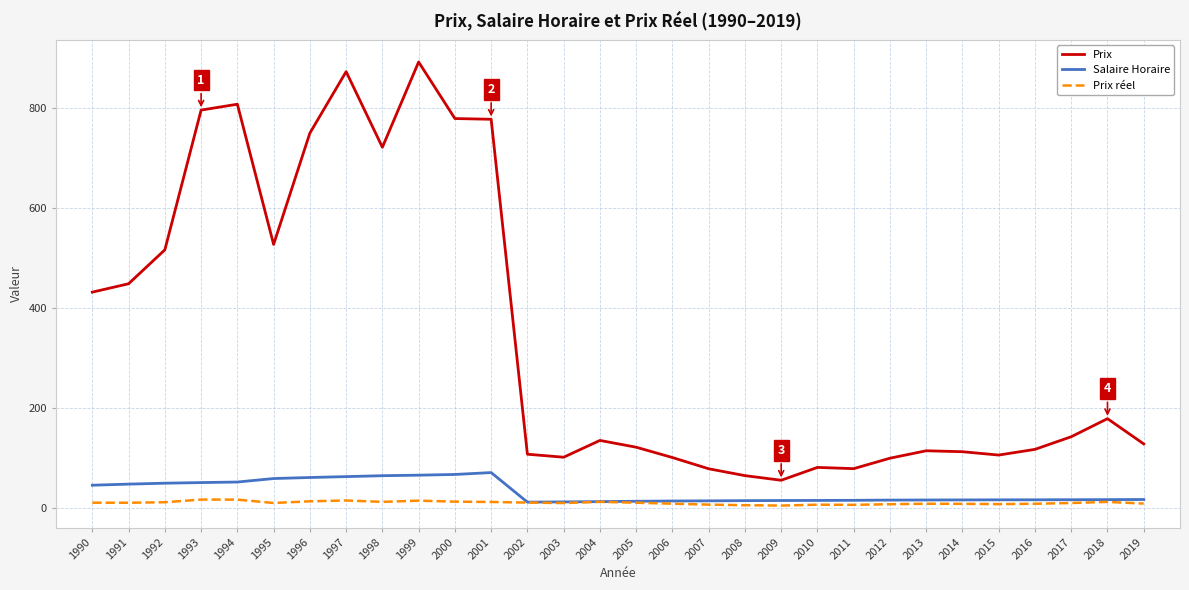

How many lines are shown in the chart?

3